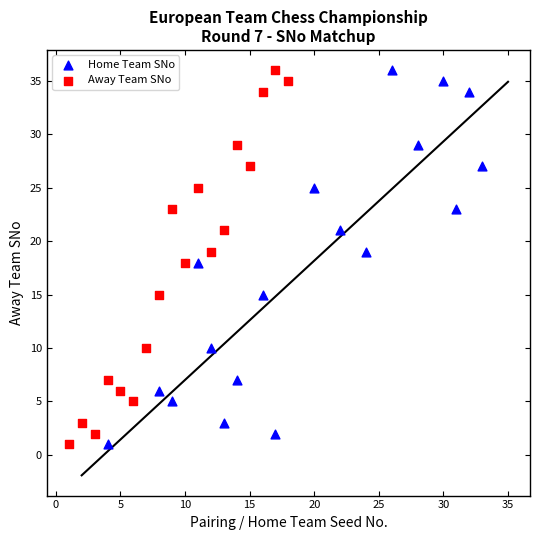

What are all the series names shown in the legend?

Home Team SNo, Away Team SNo